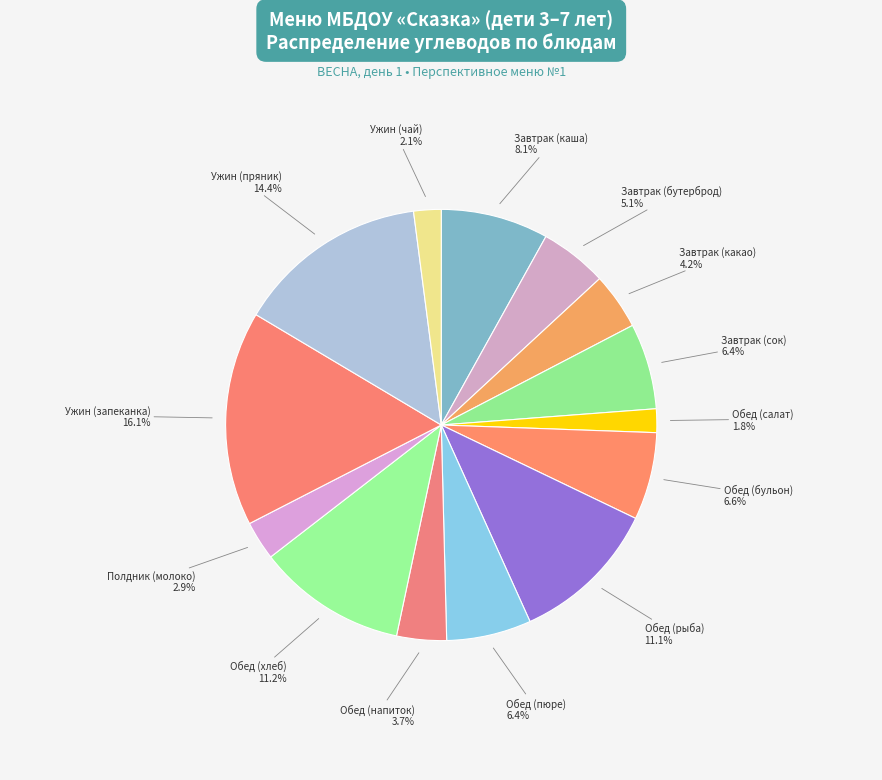

Does any single category account for the majority?

No